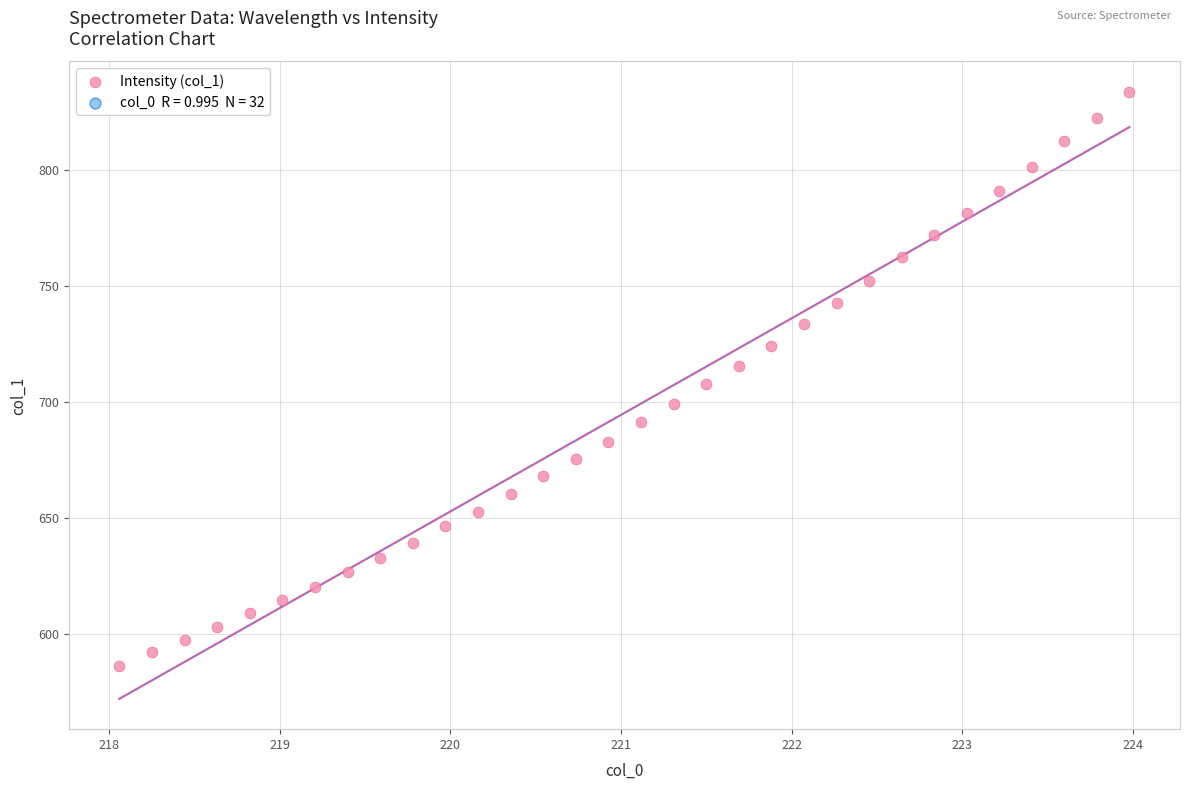

What is the range of X values (max minus min)?

5.9